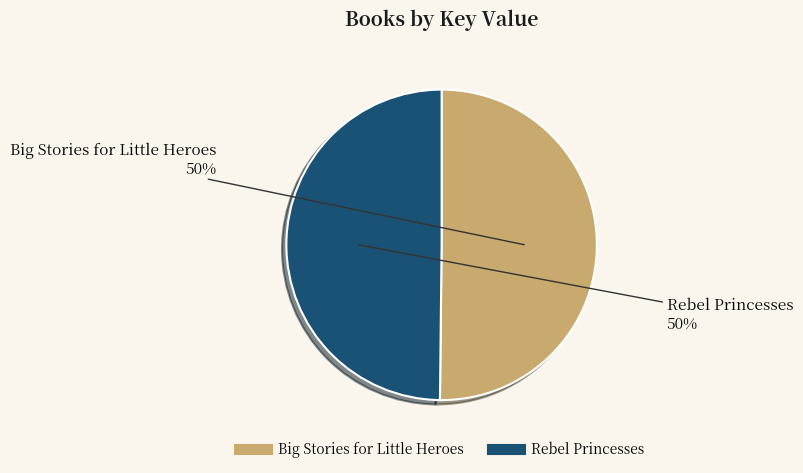

To the nearest percent, what percentage of the pie is Rebel Princesses?

50%